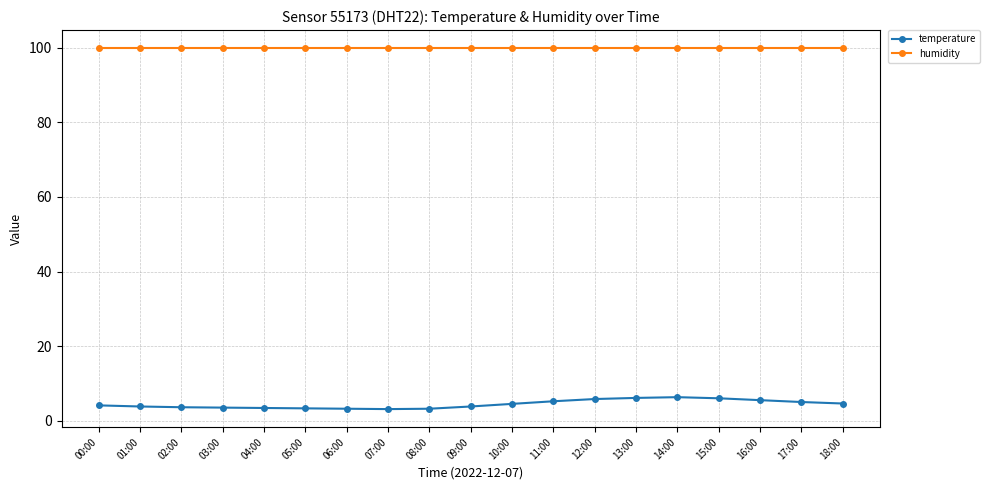

Is it true that humidity equals 99.9 at 07:00?

True